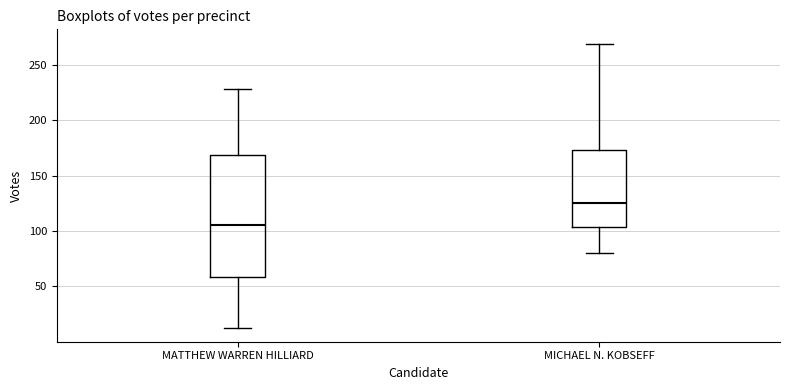

Reading left to right, transcribe this box plot: for each box, give where its median line is, the range the box spans, and where its two whiskers end, as read against the y-axis. The values are not printed on the chart, so give them approximately, as read against the axis.

MATTHEW WARREN HILLIARD: median 105, box 60 to 170, whiskers 15 to 230
MICHAEL N. KOBSEFF: median 125, box 105 to 175, whiskers 80 to 270